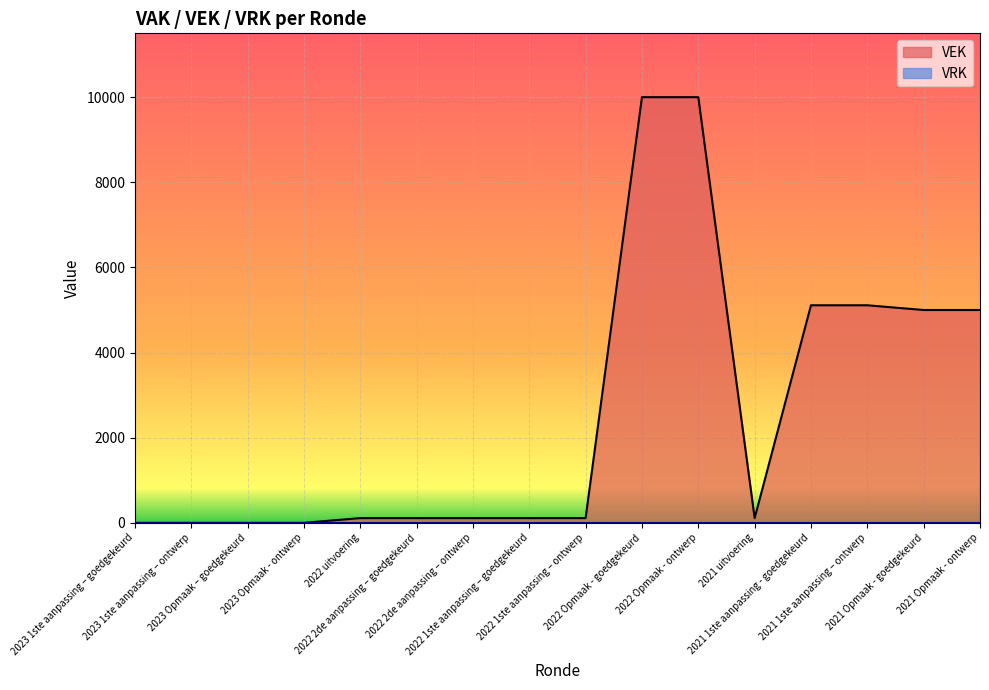

True or false: the data has more than 2 interior local peaks.

False